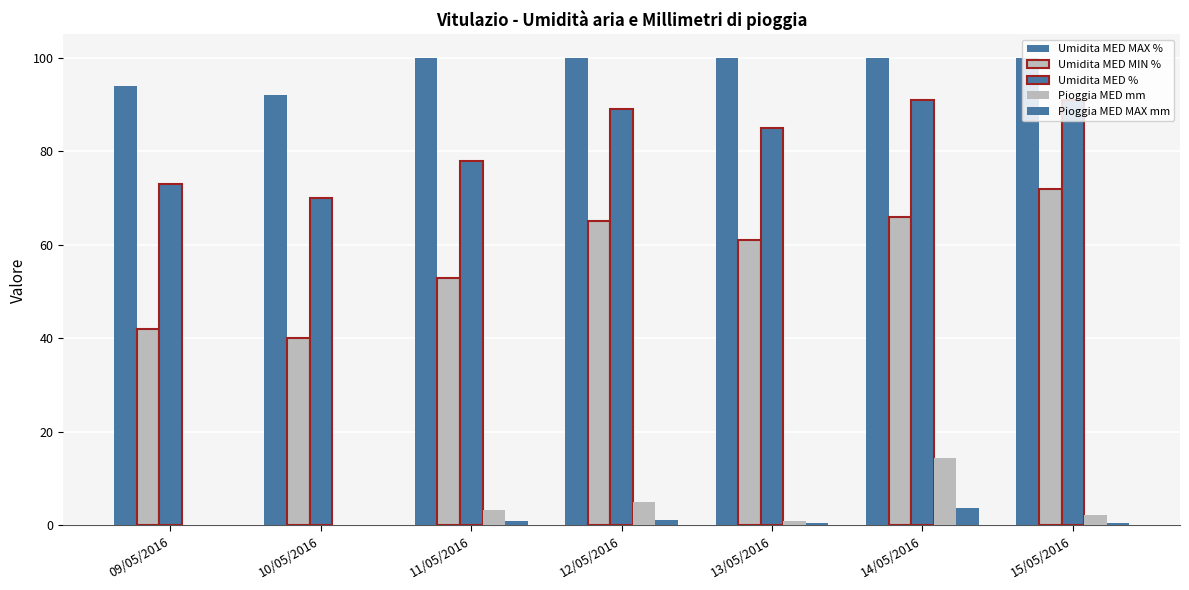

Reading right to left, transcribe all the data shown in this chart.

Umidita MED MAX %: 100.0	100.0	100.0	100.0	100.0	92.0	94.0
Umidita MED MIN %: 72.0	66.0	61.0	65.0	53.0	40.0	42.0
Umidita MED %: 91.0	91.0	85.0	89.0	78.0	70.0	73.0
Pioggia MED mm: 2.2	14.4	1.0	5.0	3.4	0.0	0.0
Pioggia MED MAX mm: 0.6	3.8	0.6	1.2	1.0	0.0	0.0